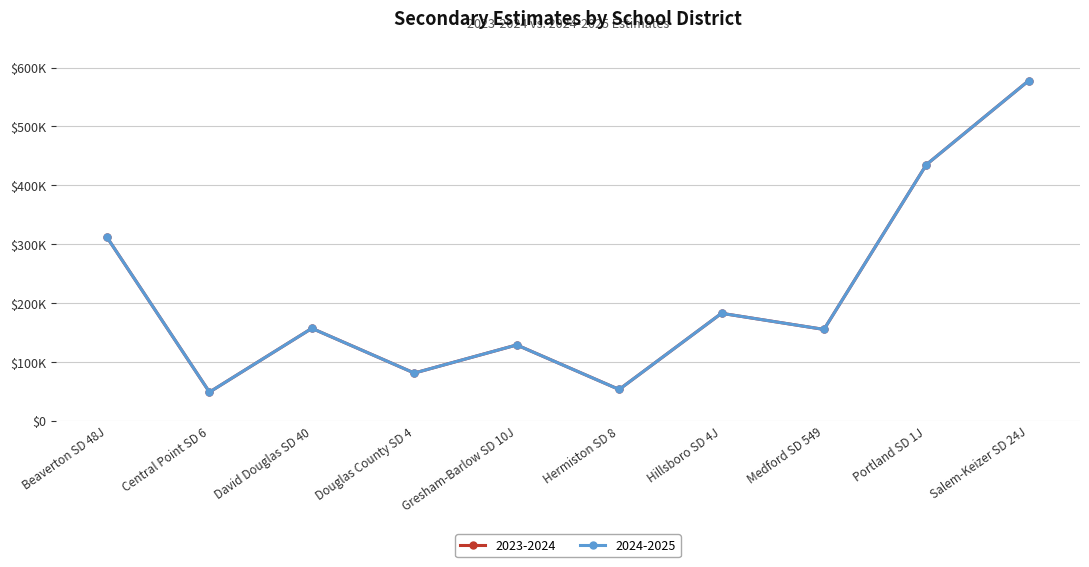

At which category does 2024-2025 reach its first local valley?

Central Point SD 6